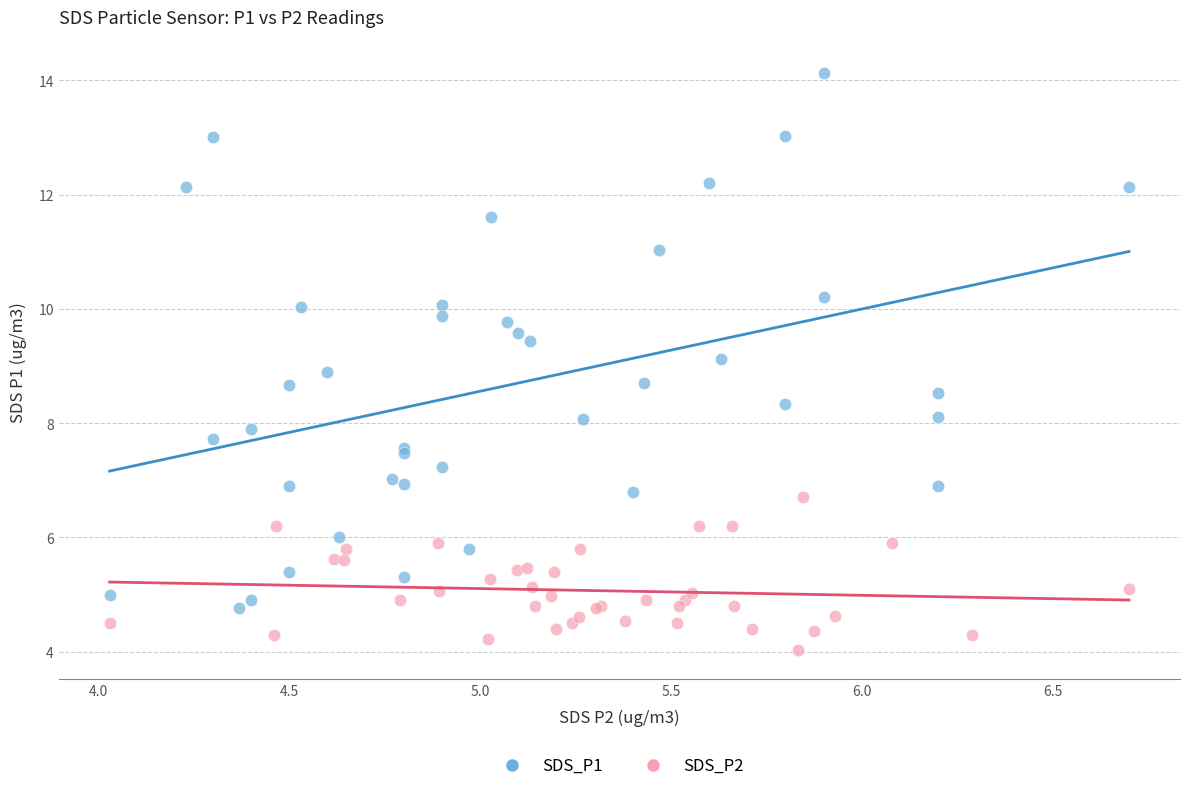

What are all the series names shown in the legend?

SDS_P1, SDS_P2